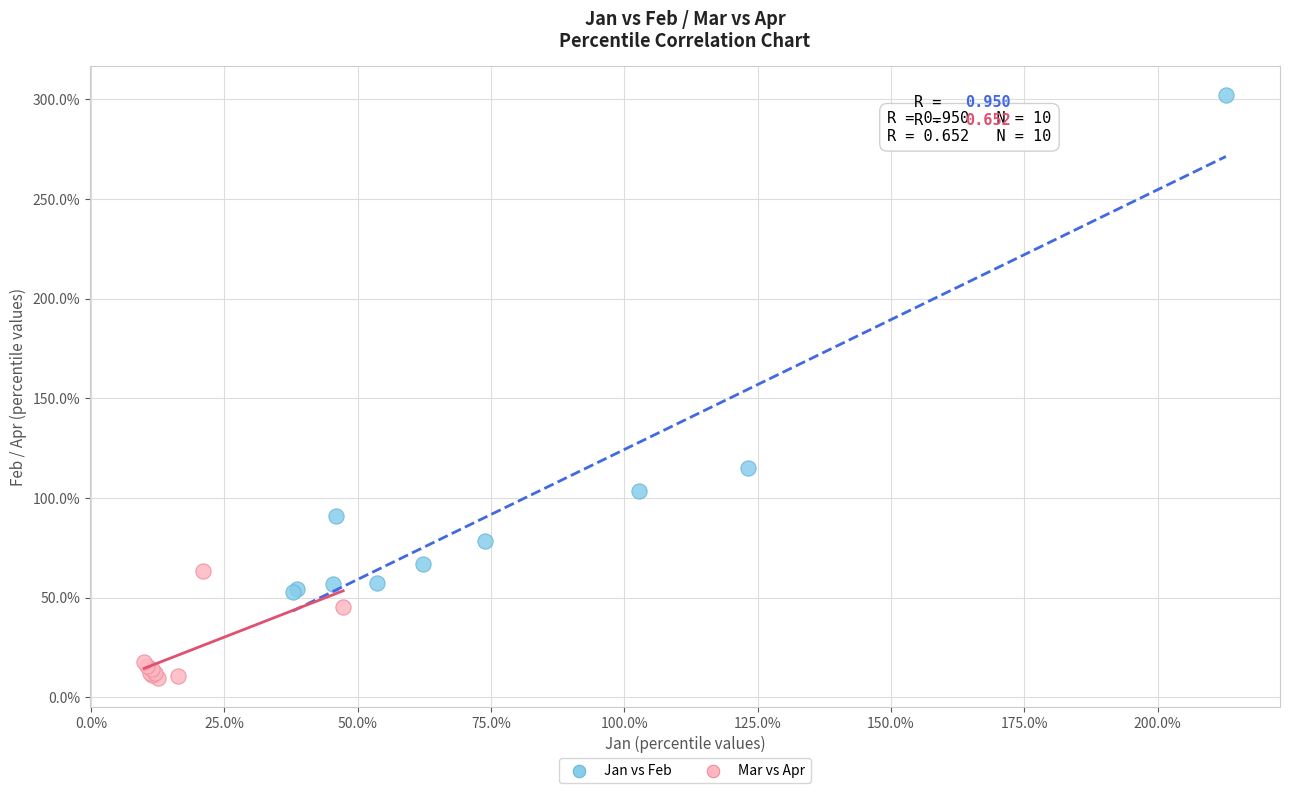

What are all the series names shown in the legend?

Jan vs Feb, Mar vs Apr